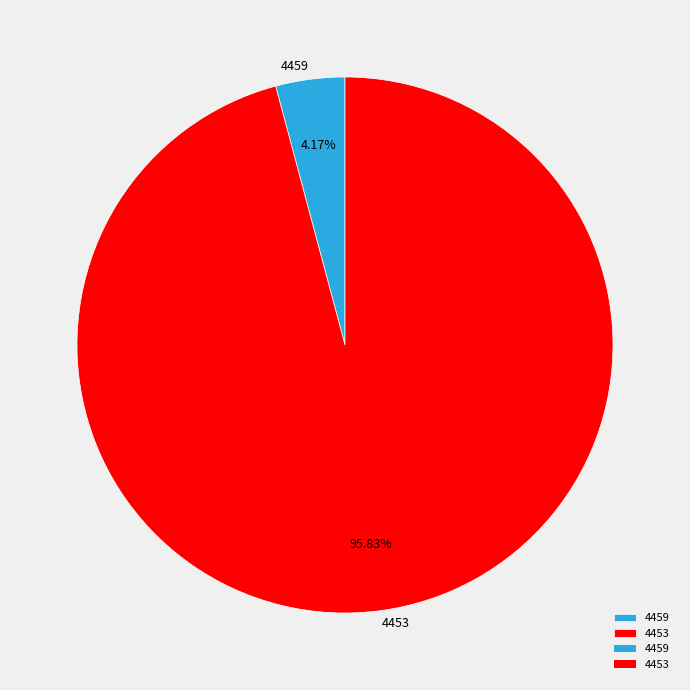

Rank the categories by value from lowest to highest.

4459, 4453